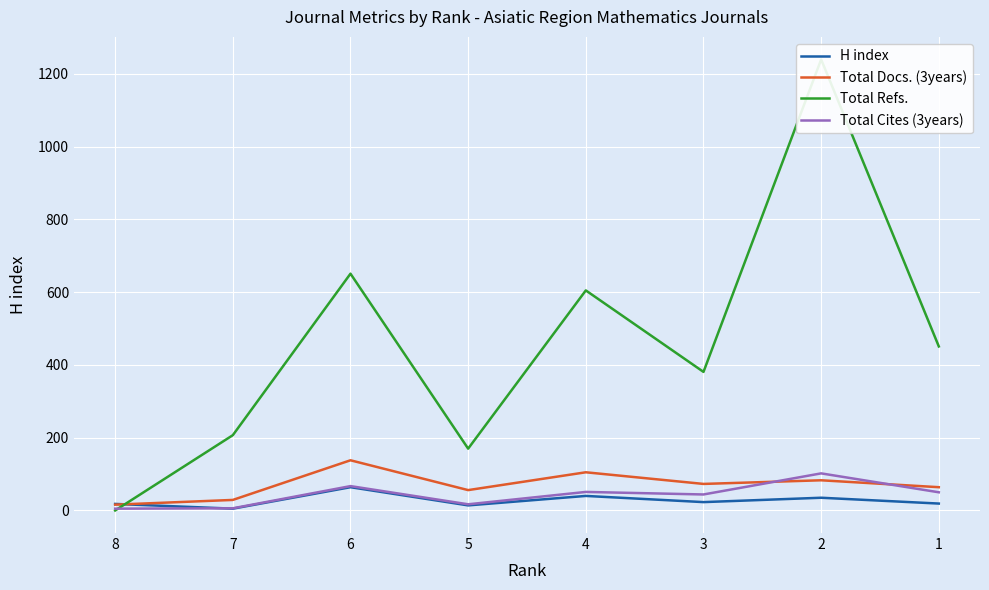

Which series has the largest total across all categories?

Total Refs.